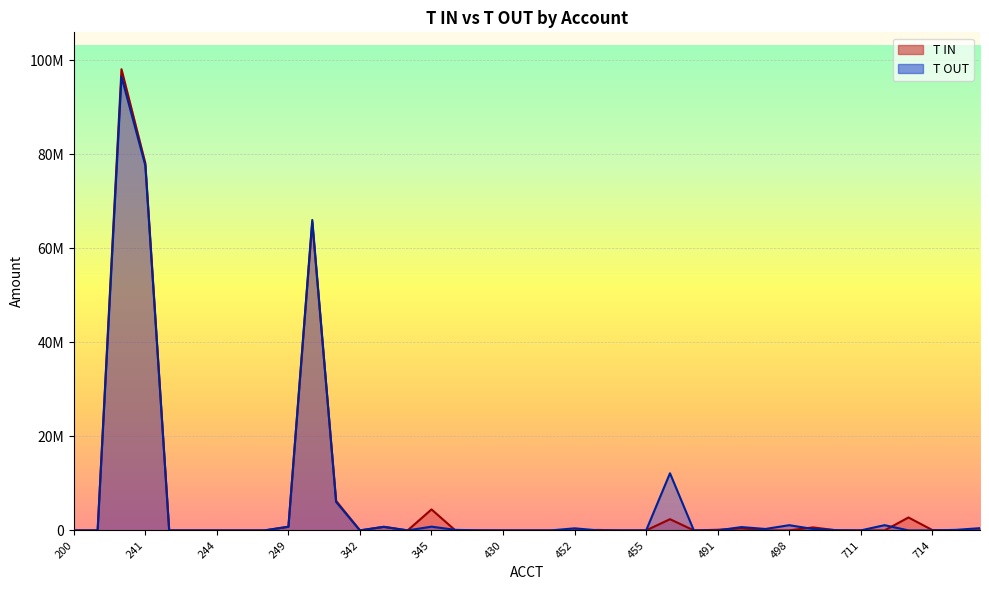

Is the value of T IN at 453 greater than the value of T OUT at 244?

Yes